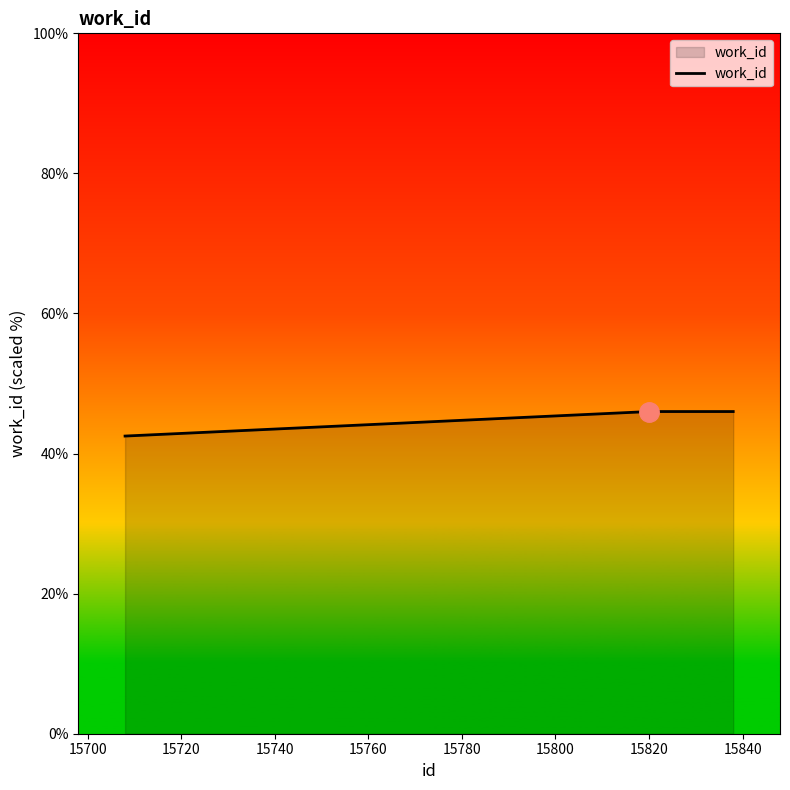

What is the maximum value shown in the chart?

46.0